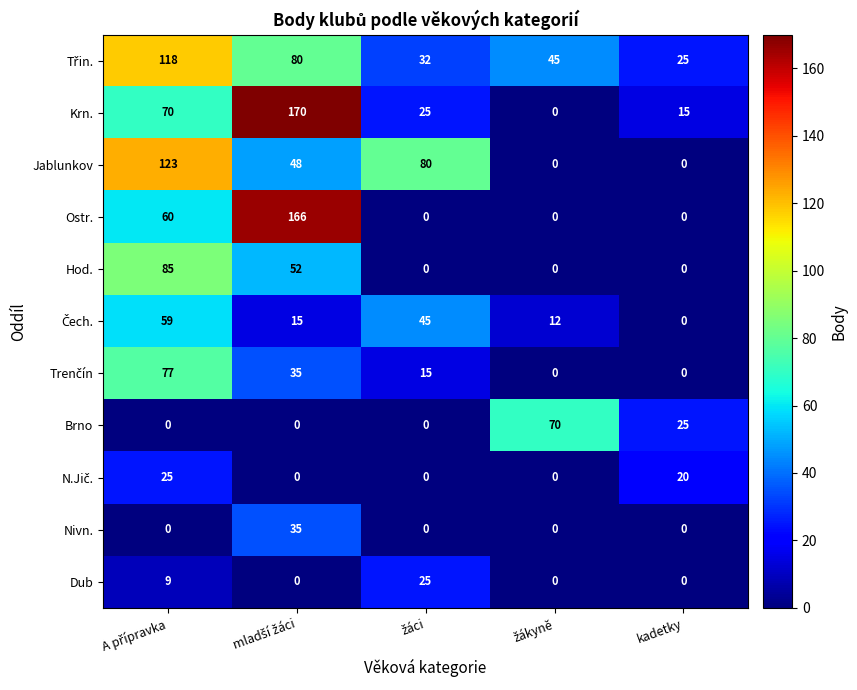

What is the sum of all Jablunkov values?

251